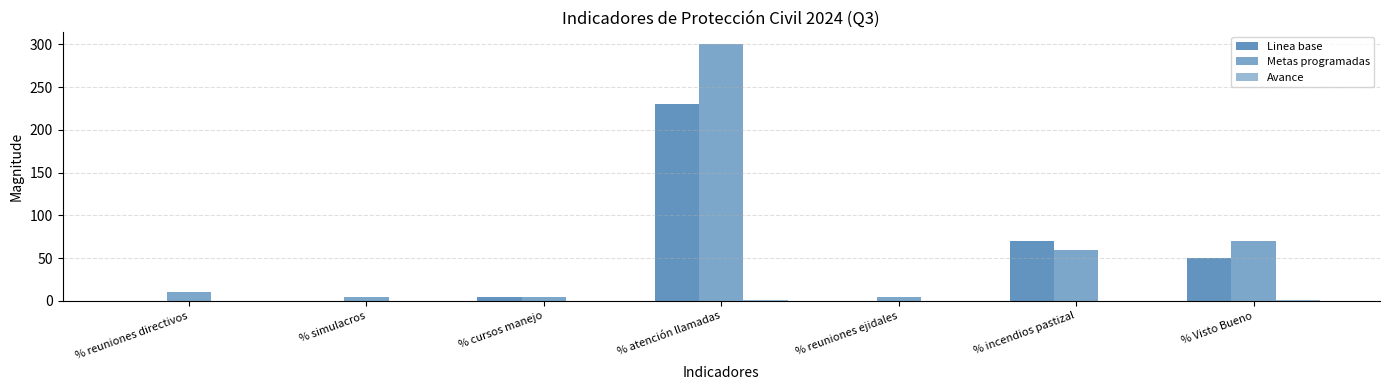

True or false: Linea base has a value of 70.0 at % incendios pastizal.

True